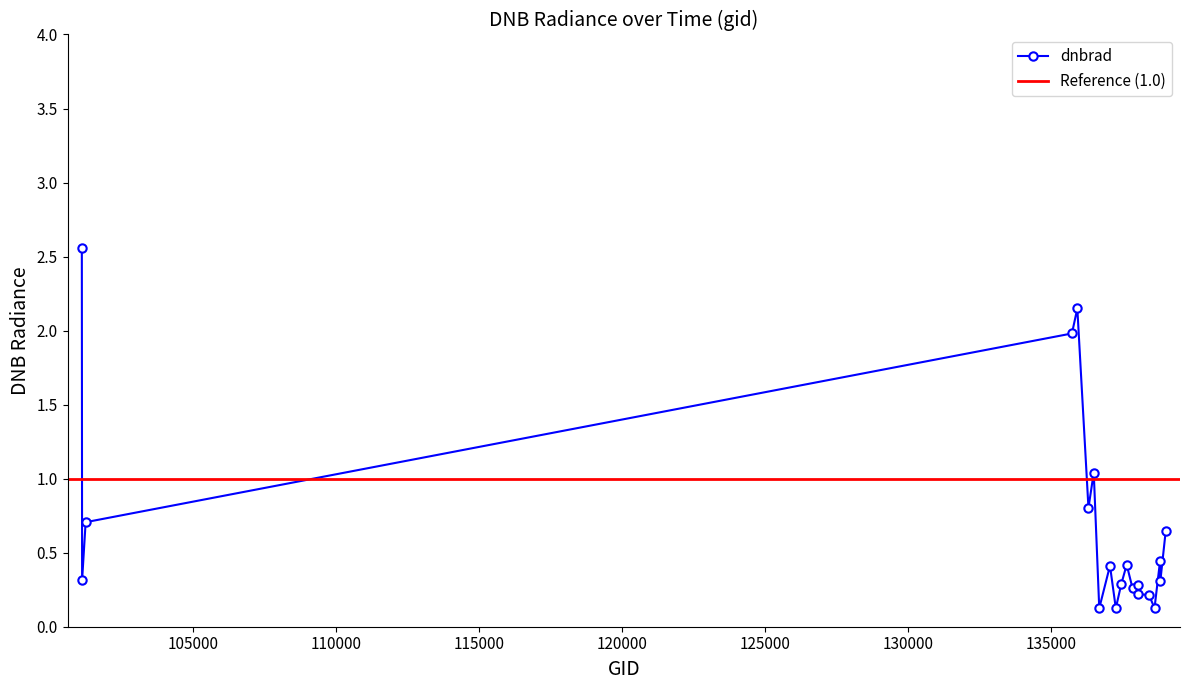

What is the smallest value displayed?

0.1